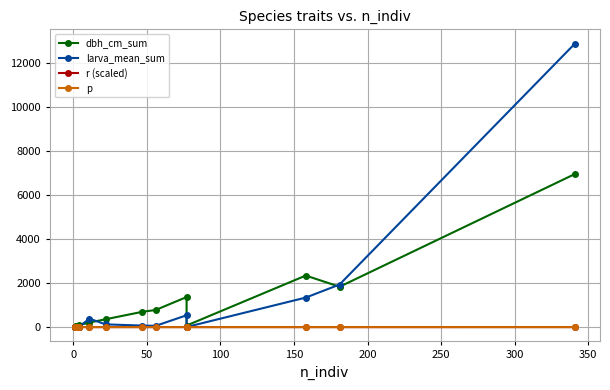

The p series shows 0.0 at 150. True or false?

True